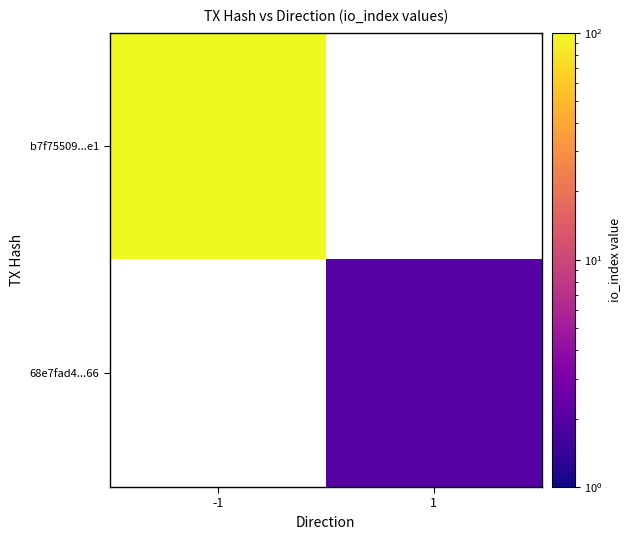

Count the number of data series in this chart.

2